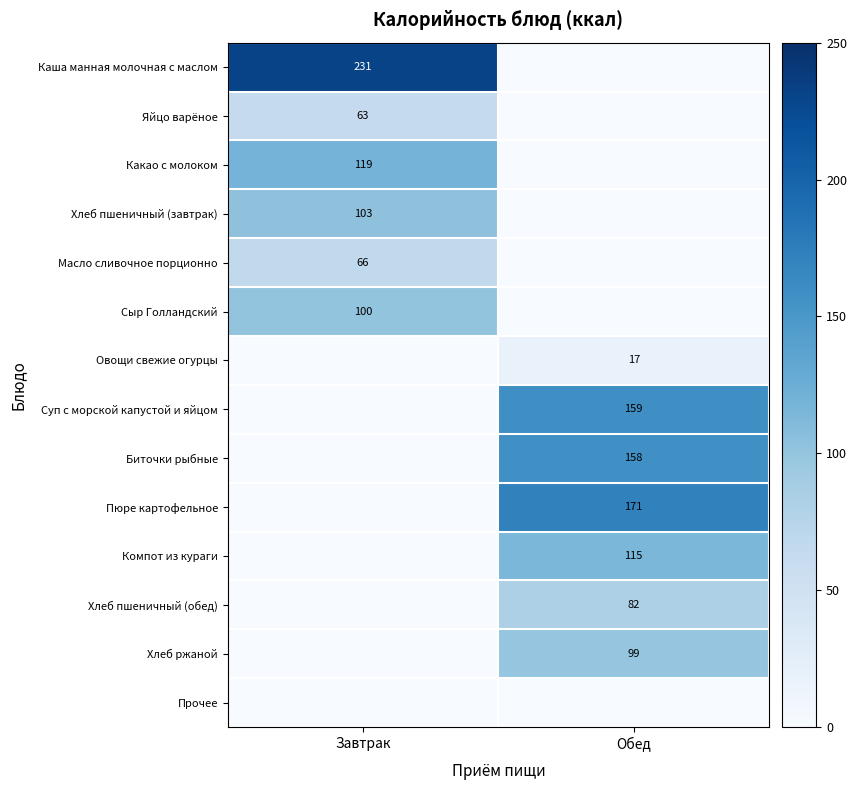

Is the value of Масло сливочное порционно at Завтрак greater than the value of Овощи свежие огурцы at Обед?

Yes